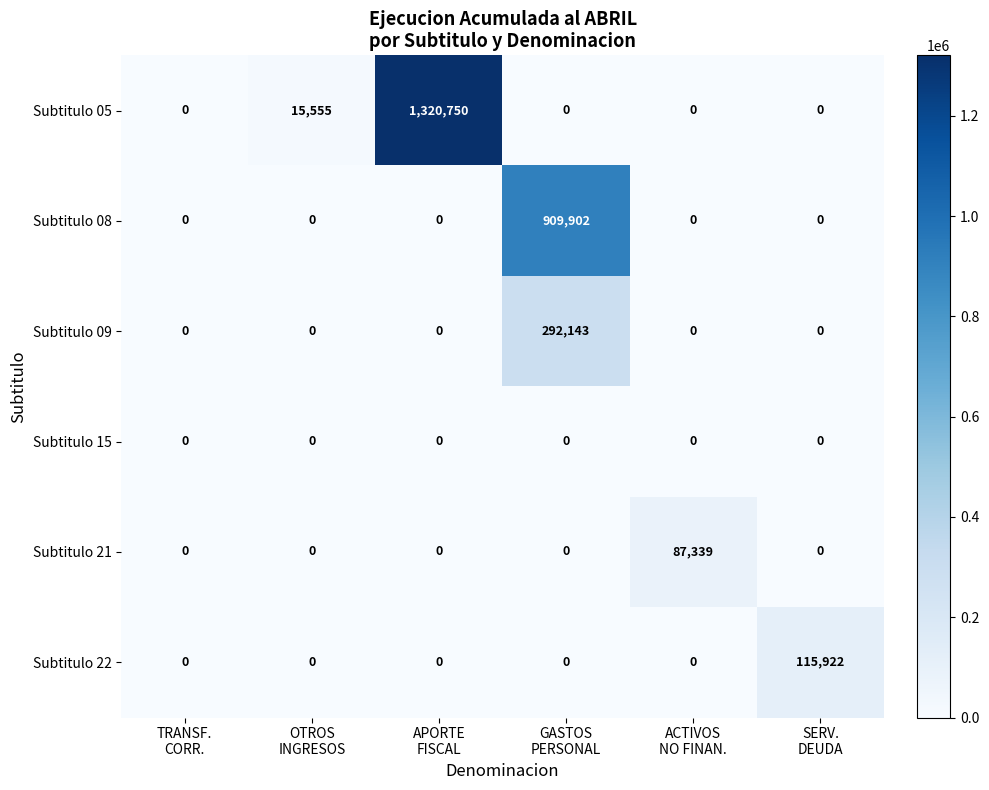

What is the difference between the highest and lowest values at ACTIVOS
NO FINAN.?

87339